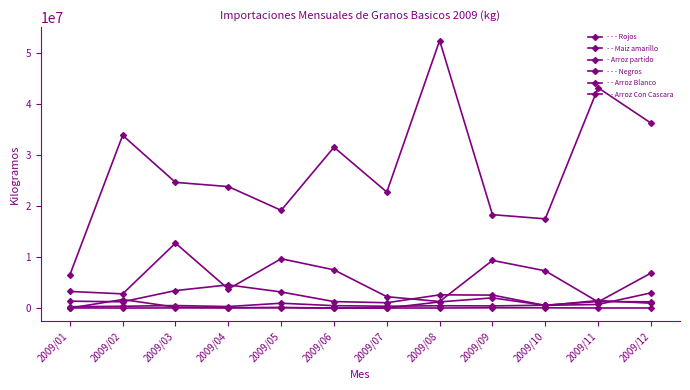

Is the value of - - - Rojos at 2009/09 greater than the value of - - - Negros at 2009/04?

Yes